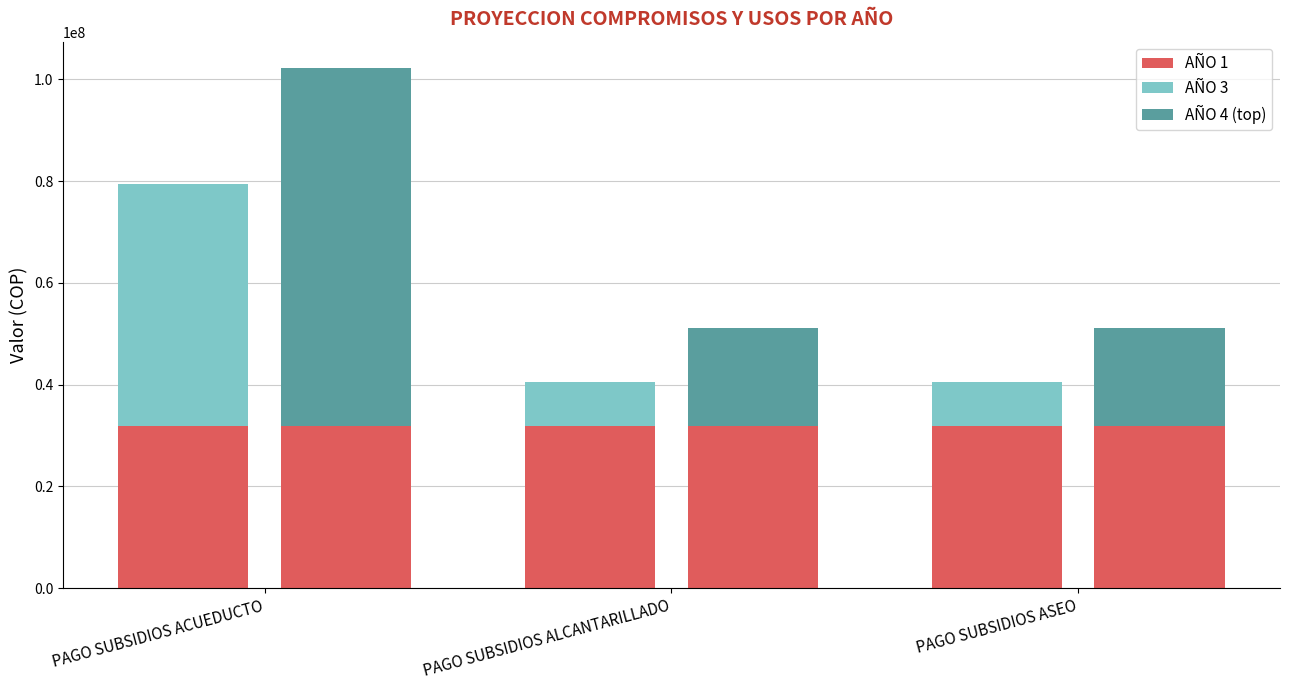

How many bars are there in each group?

3